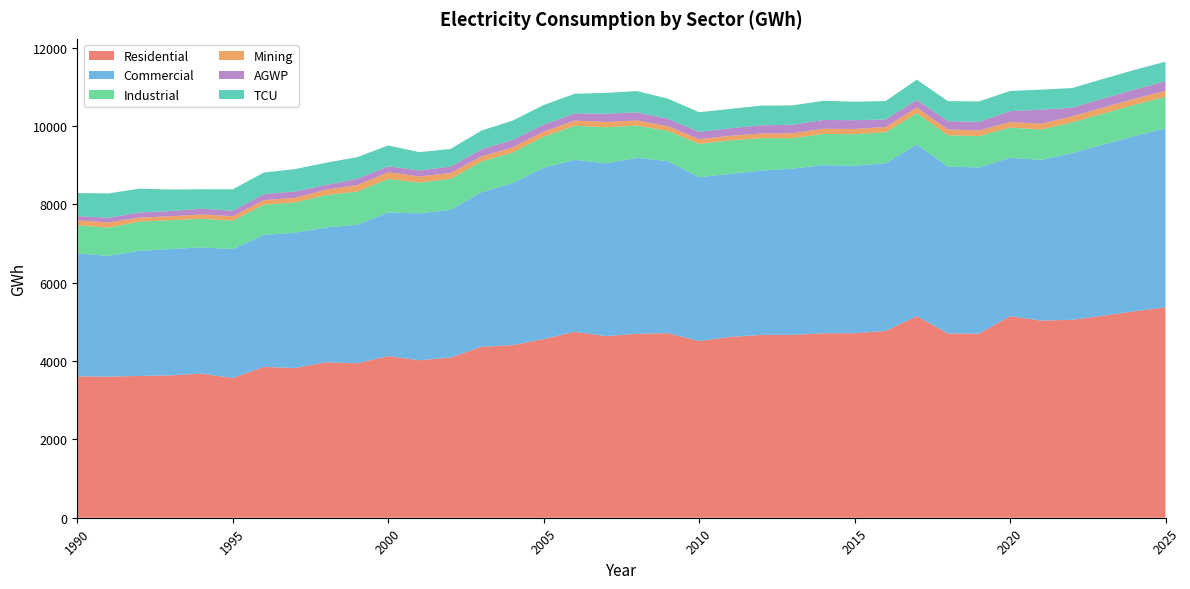

Reading right to left, transcribe all the data shown in this chart.

Residential: 5373.0	5270.3	5159.2	5054.1	5033.2	5145.0	4699.5	4704.6	5146.5	4769.6	4711.9	4709.3	4669.1	4667.7	4616.9	4510.9	4712.2	4696.6	4636.5	4747.3	4561.7	4408.3	4365.0	4089.3	4021.1	4126.6	3944.3	3969.4	3823.8	3851.7	3567.6	3680.3	3635.7	3620.3	3602.9	3610.6
Commercial: 4571.0	4473.9	4372.0	4255.3	4104.2	4046.4	4245.6	4260.6	4383.9	4280.8	4275.2	4295.8	4244.3	4198.3	4162.6	4184.5	4391.2	4492.4	4412.3	4391.5	4376.7	4132.6	3947.8	3769.2	3752.4	3666.2	3538.0	3440.7	3454.2	3368.6	3293.6	3222.1	3224.9	3195.3	3083.3	3138.0
Industrial: 804.7	798.3	790.1	785.7	774.9	771.0	800.5	801.1	800.8	792.5	806.5	794.0	778.4	825.8	855.4	850.9	770.8	824.0	921.7	870.6	792.4	784.4	785.1	793.4	784.8	858.0	845.7	828.6	769.7	774.1	724.5	730.5	736.6	745.2	721.2	721.5
Mining: 152.7	153.0	153.0	152.7	150.1	139.4	142.6	145.7	143.4	134.5	132.0	132.6	123.6	117.9	118.0	119.4	121.1	129.9	136.7	130.4	129.8	131.3	125.9	148.1	155.7	170.6	164.5	137.7	119.1	116.5	112.9	110.9	99.8	102.4	133.1	124.2
AGWP: 243.8	237.8	231.5	224.0	356.8	280.9	220.1	214.9	197.6	193.3	224.5	224.3	219.8	210.8	191.9	187.0	193.5	206.8	209.6	186.7	179.3	192.6	182.6	165.1	155.0	150.3	161.6	122.0	163.8	151.9	141.2	146.6	134.7	130.8	120.2	107.5
TCU: 500.4	500.7	501.2	500.1	511.5	514.0	521.7	511.0	513.3	468.5	473.6	490.1	492.6	503.0	494.4	501.3	511.4	544.8	531.2	500.1	498.0	490.0	480.2	450.5	466.4	533.8	552.1	565.6	571.5	551.8	546.5	497.2	548.6	609.0	620.3	589.1